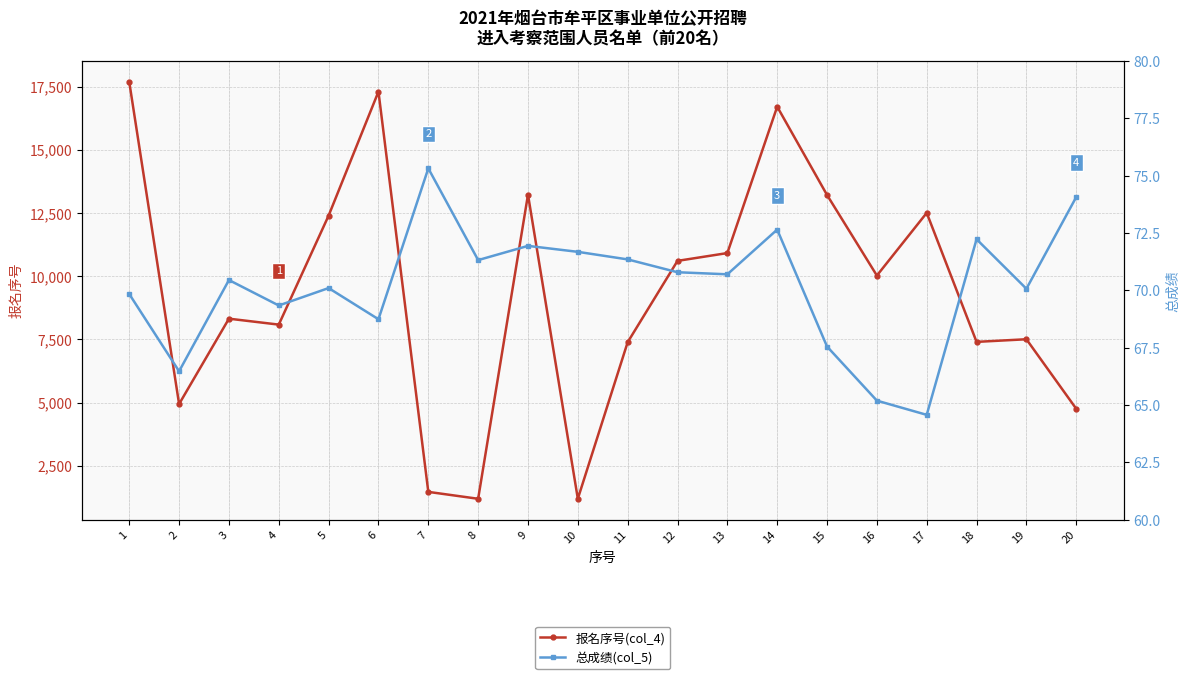

Which series has the largest total across all categories?

报名序号(col_4)